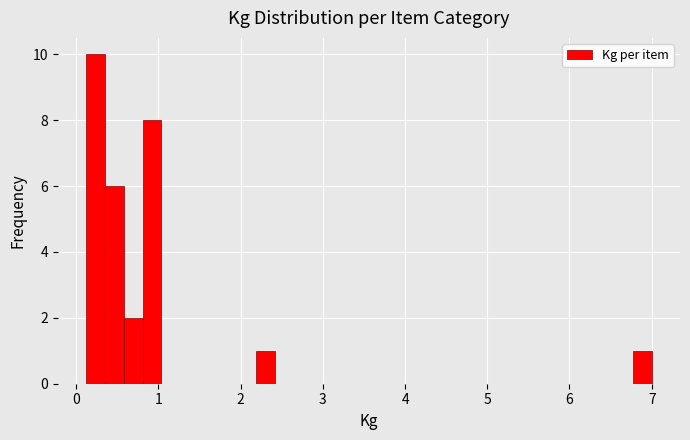

Read against the x-axis, roughly where is the centre of the tallest bar?

0.2